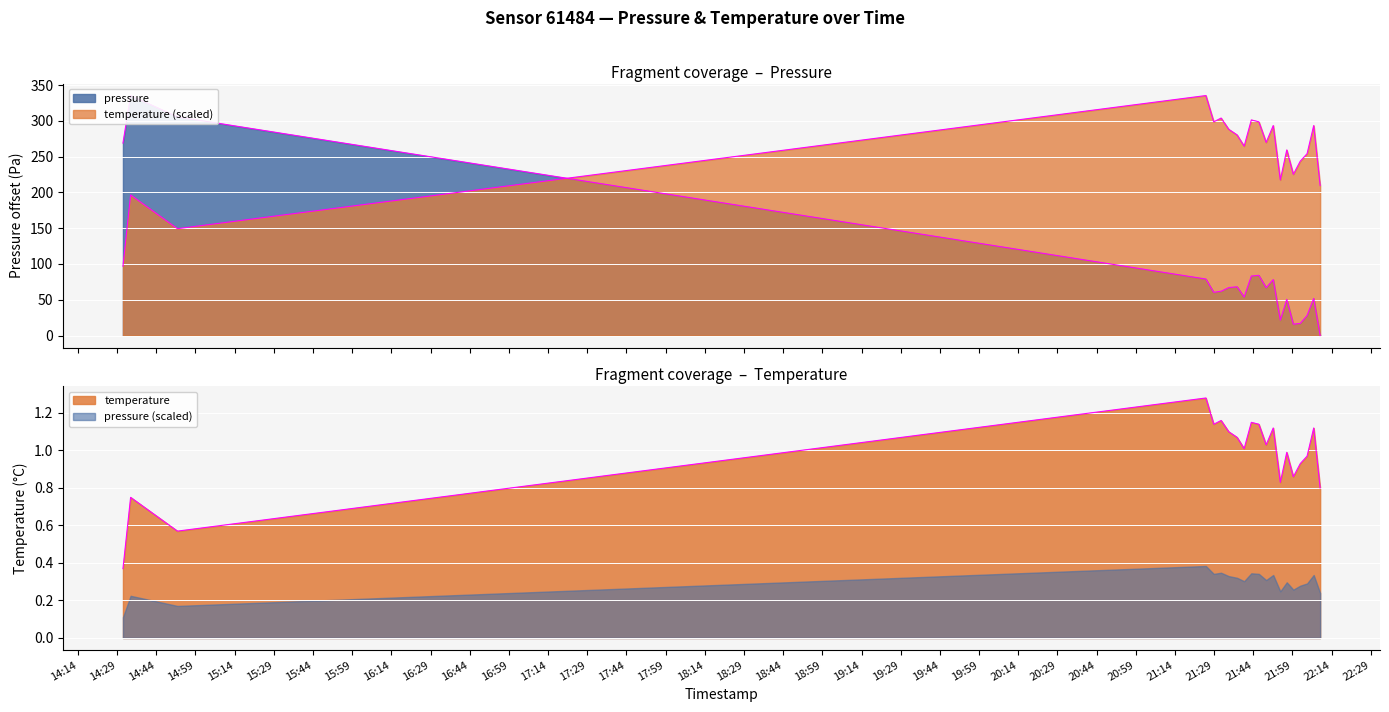

What is the difference between the pressure values at 2023-12-29T22:04:35 and 2023-12-29T14:52:07?

277.6